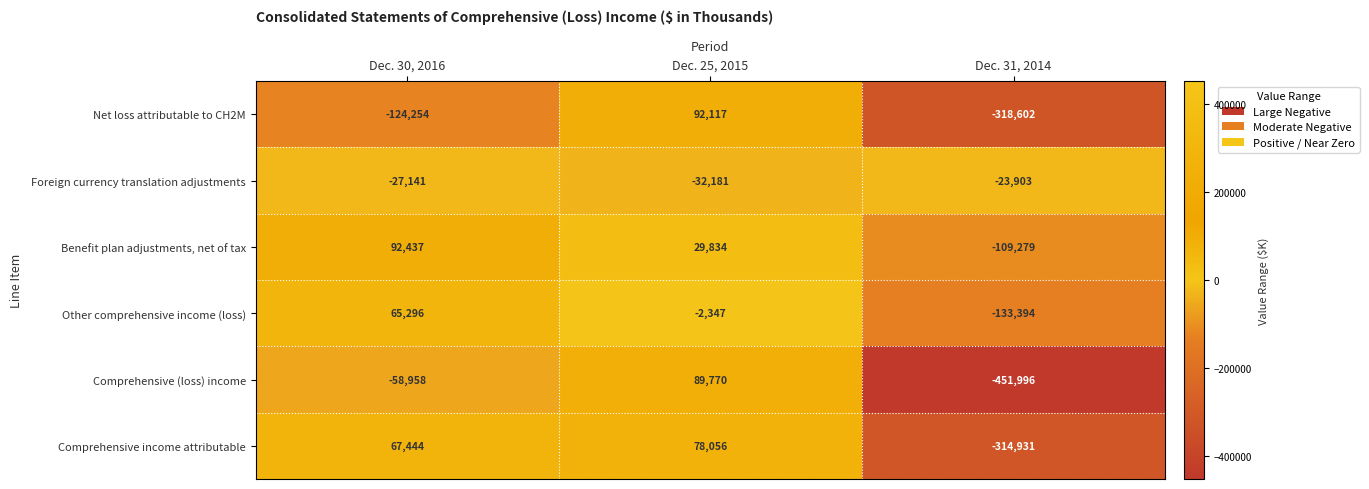

At which category is the sum across all series the highest?

Dec. 25, 2015